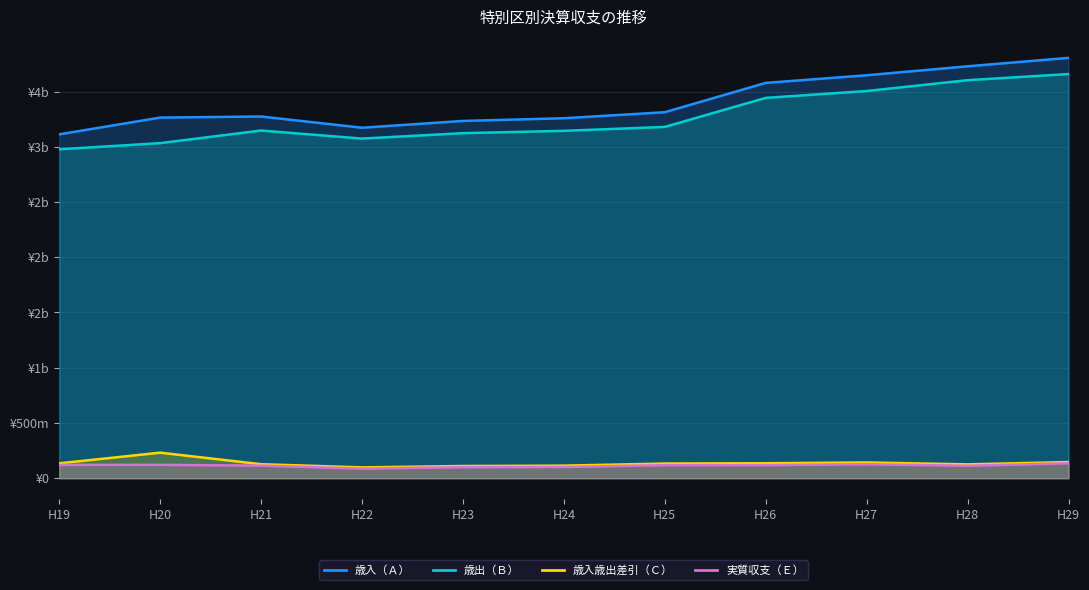

At which label does 歳出（Ｂ） reach its peak?

H29